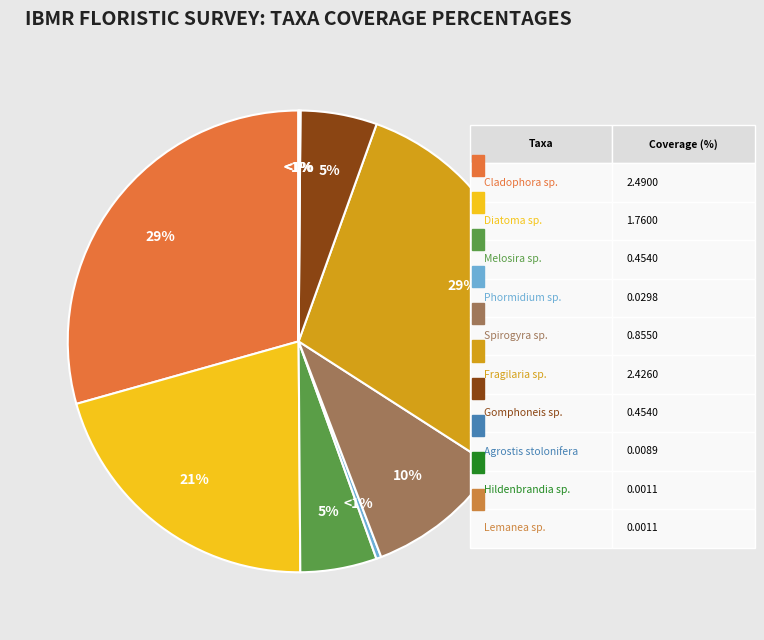

Rank the categories by value from lowest to highest.

Hildenbrandia sp., Lemanea sp., Agrostis stolonifera, Phormidium sp., Melosira sp., Gomphoneis sp., Spirogyra sp., Diatoma sp., Fragilaria sp., Cladophora sp.